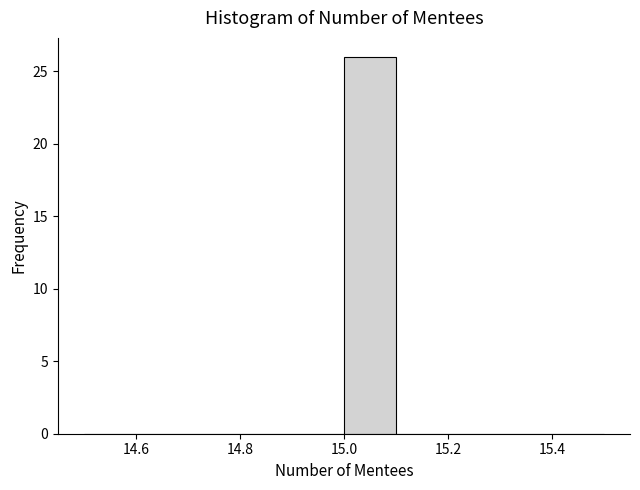

Which range on the x-axis has the tallest bar?

15.0 to 15.1